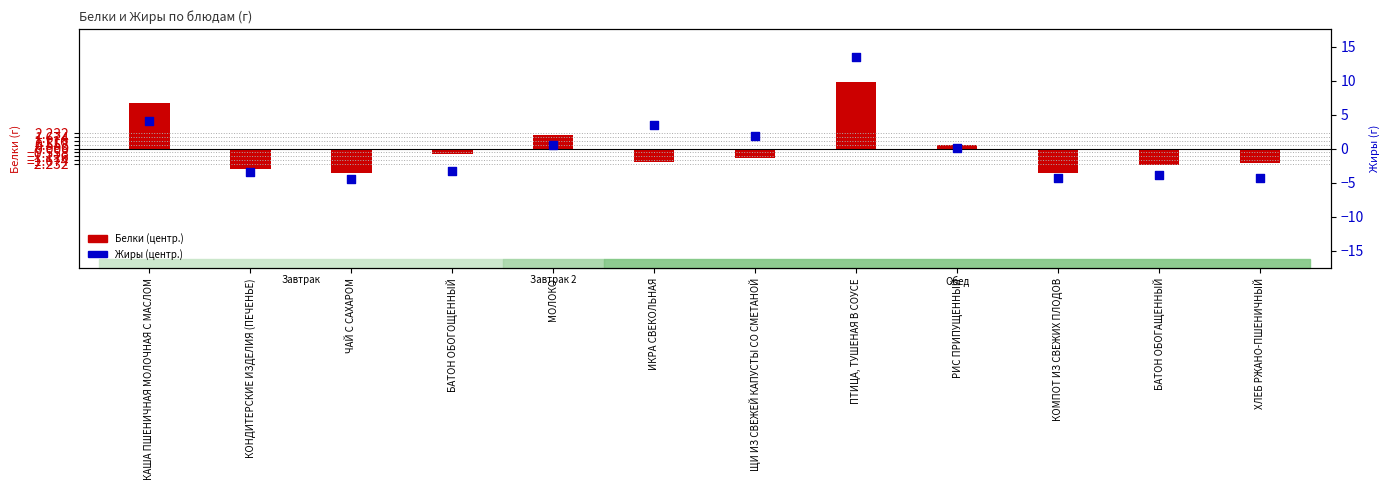

Which series reaches the minimum Y coordinate?

Жиры (центр.)